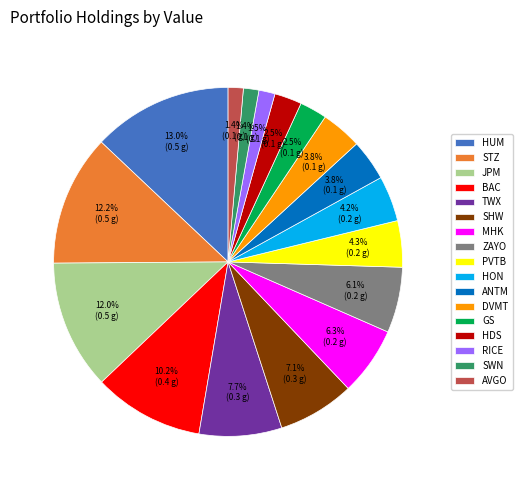

What is the largest slice in the pie chart?

HUM